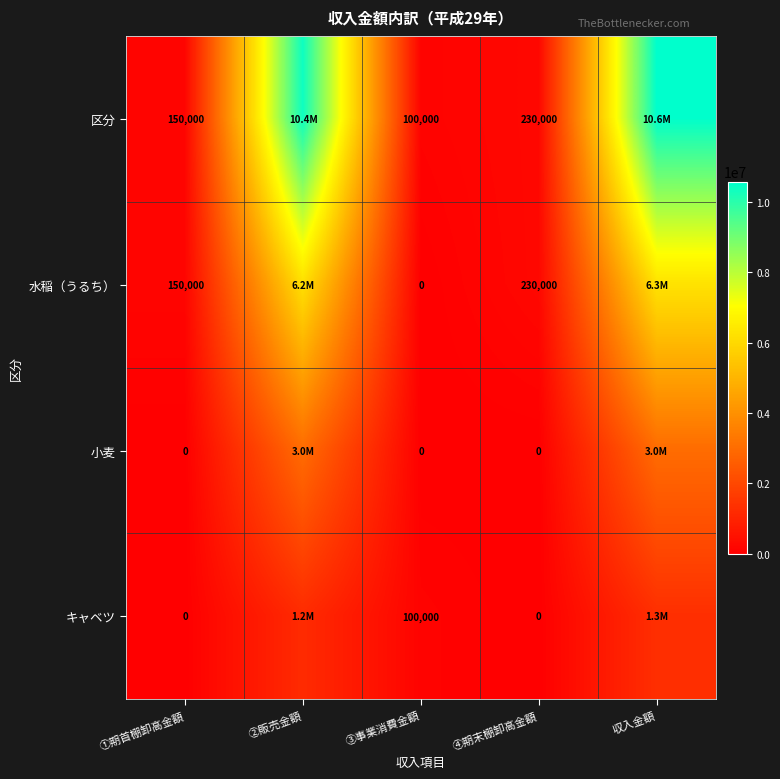

What is the total value across all series at ①期首棚卸高金額?

300000